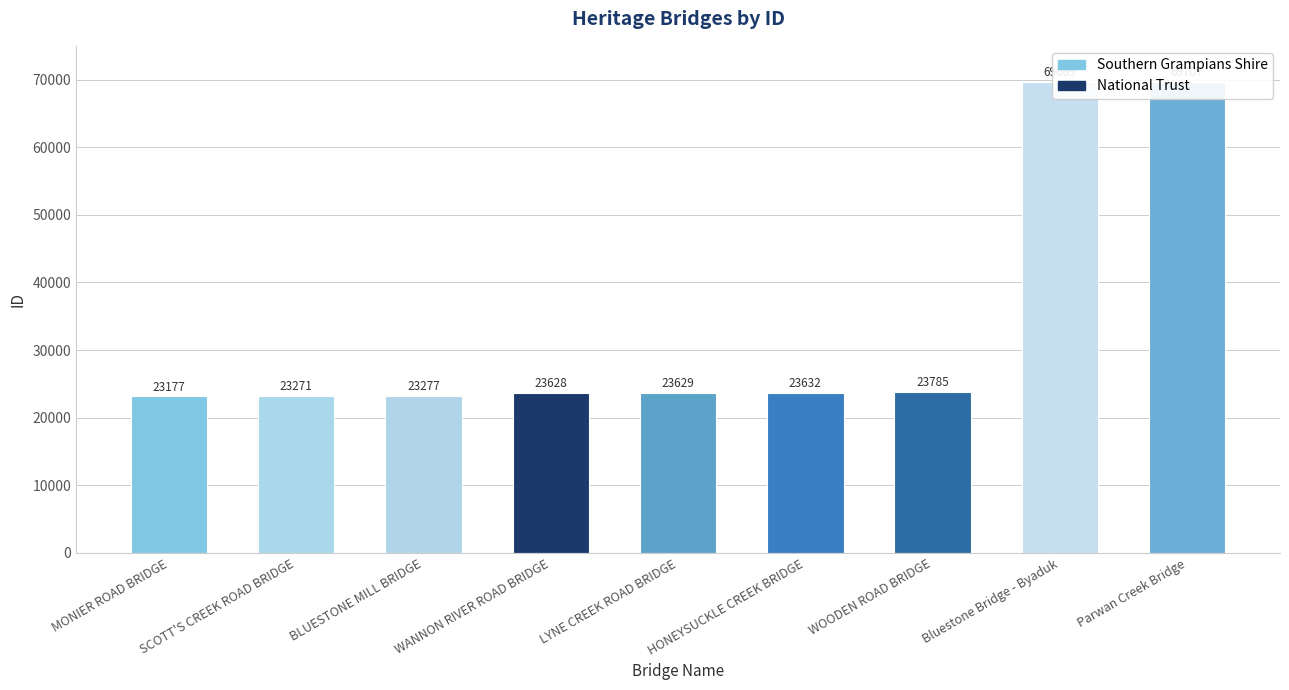

Is it true that the value at LYNE CREEK ROAD BRIDGE is 23629?

True